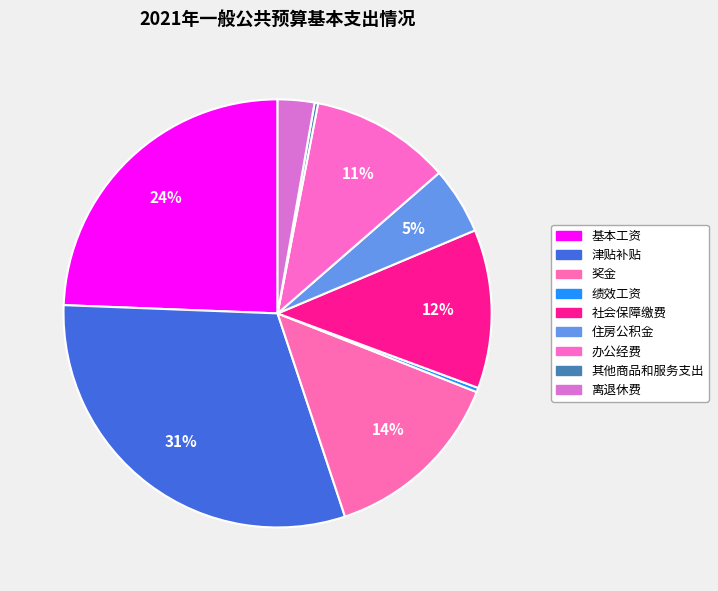

Rank the categories by value from highest to lowest.

津贴补贴, 基本工资, 奖金, 社会保障缴费, 办公经费, 住房公积金, 离退休费, 绩效工资, 其他商品和服务支出